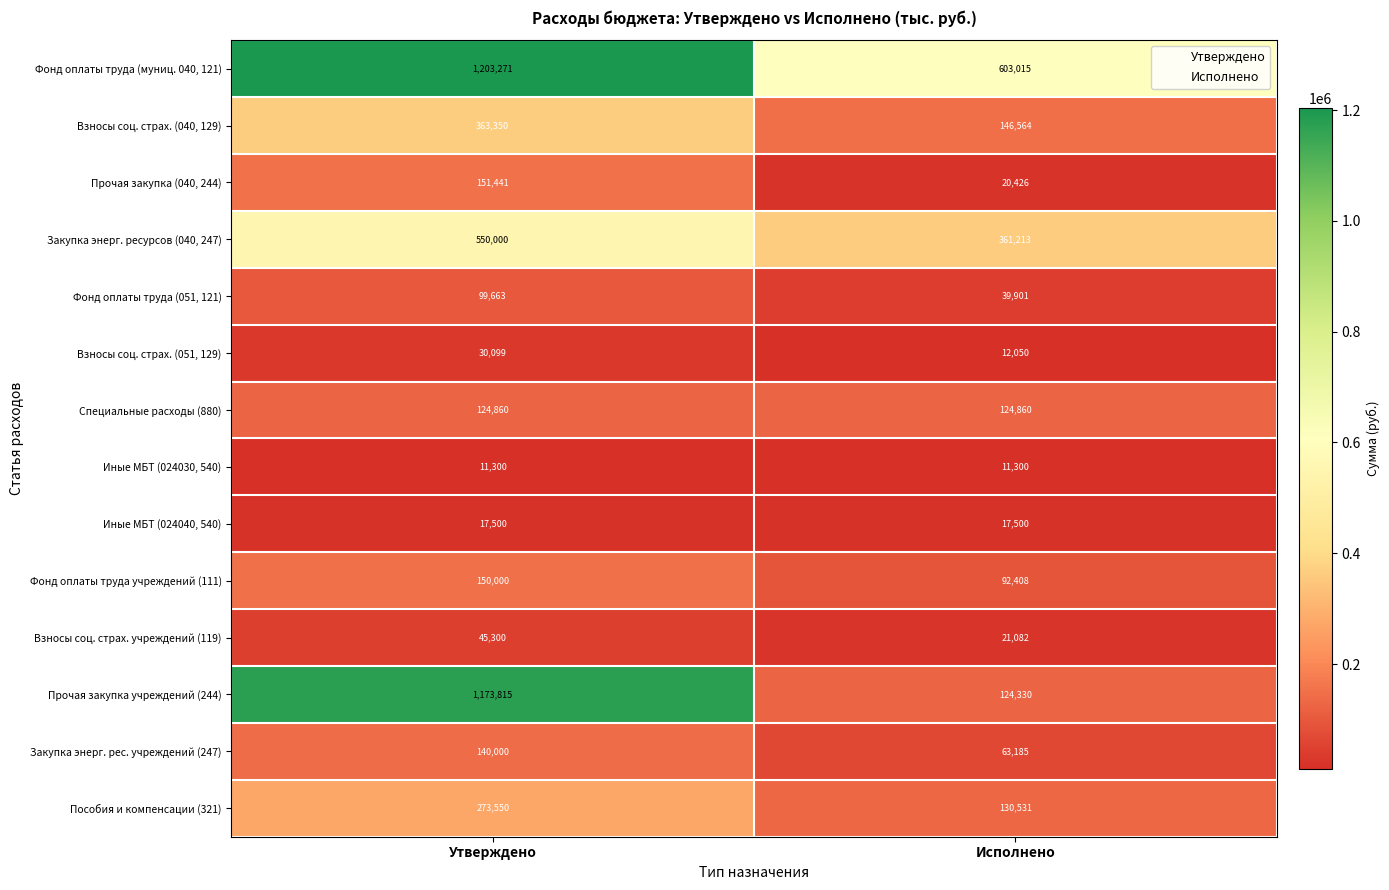

What is the approximate value of Взносы соц. страх. (040, 129) at Исполнено?

146564